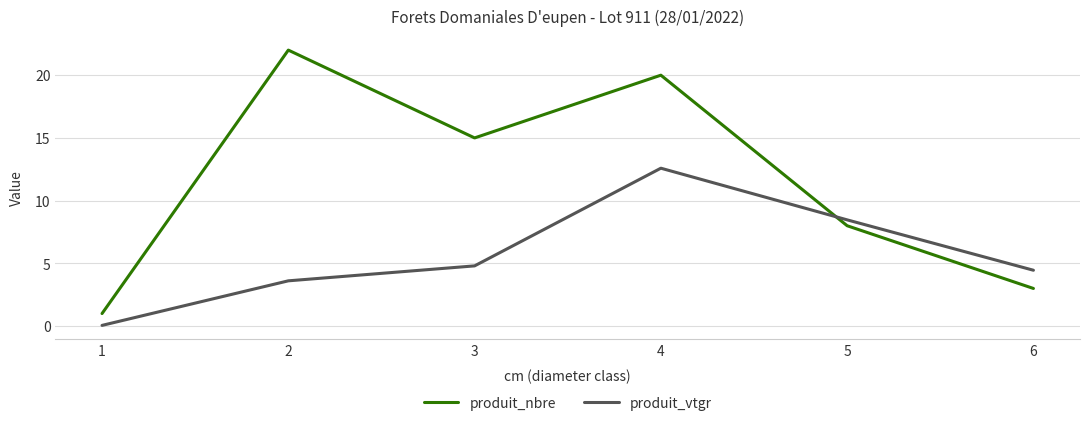

Between which two adjacent categories do produit_nbre and produit_vtgr first intersect?

4 and 5